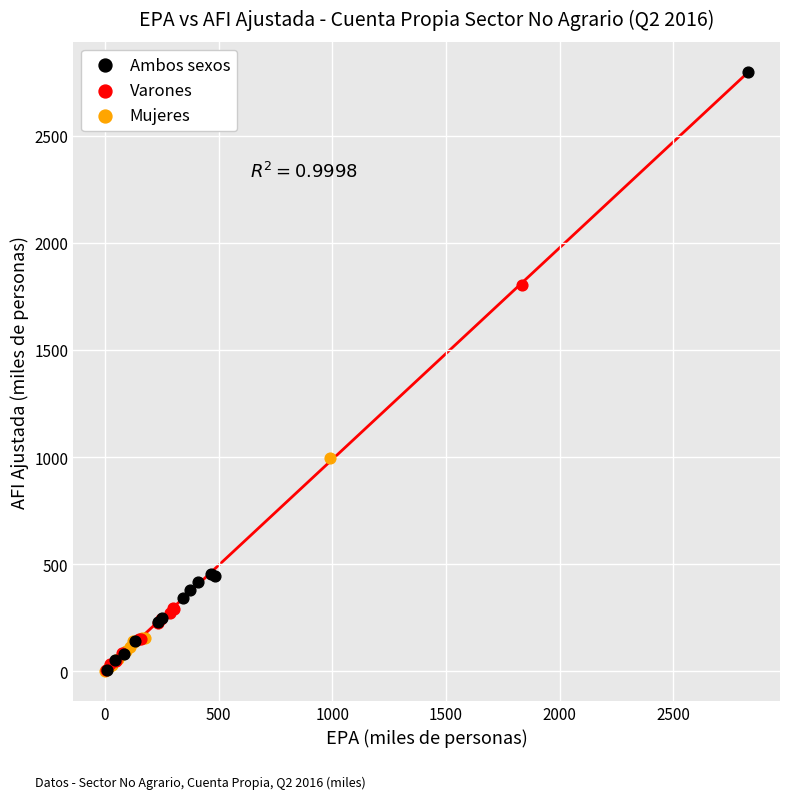

Which series contains the highest Y value?

Ambos sexos